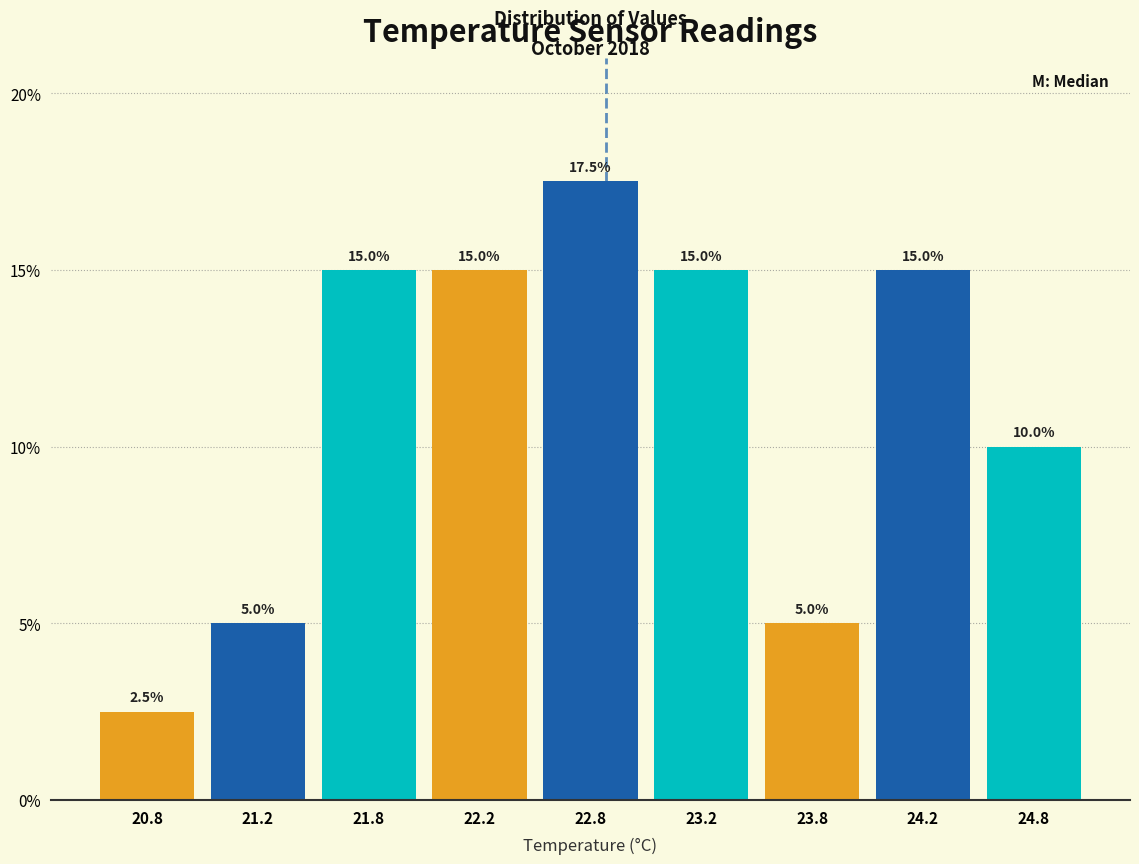

Reading left to right, extract all data points from this chart.

2.5	5.0	15.0	15.0	17.5	15.0	5.0	15.0	10.0